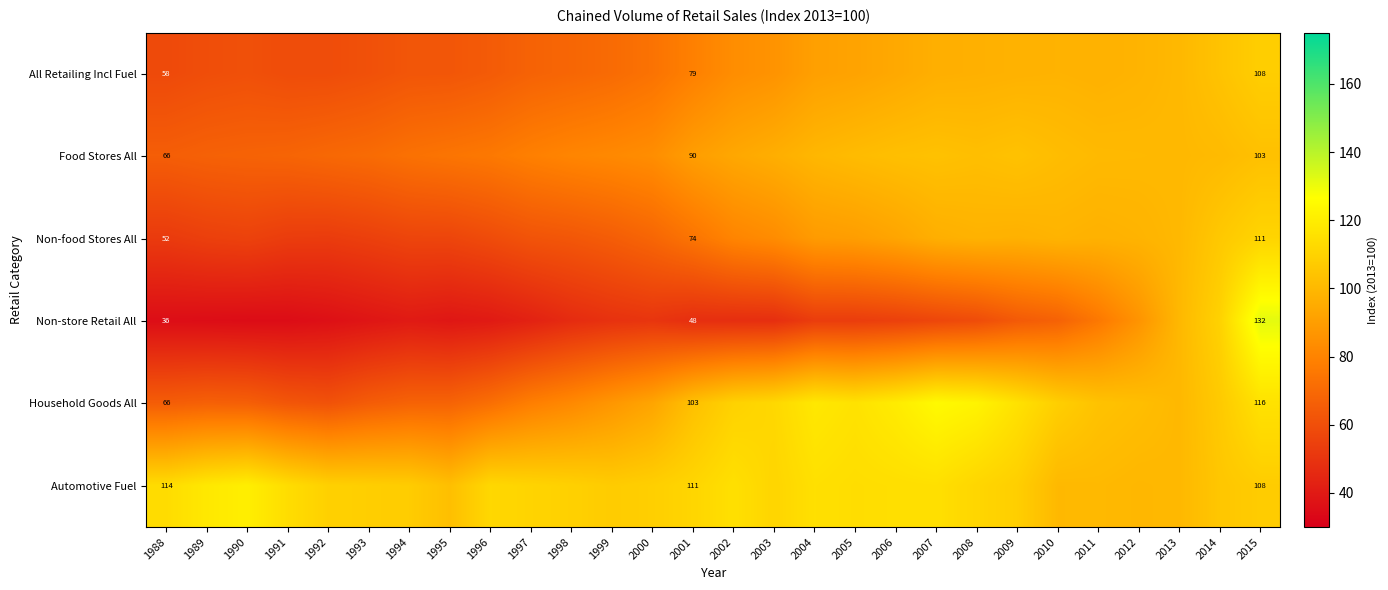

How many values in the Non-store Retail All series are below 49?

14